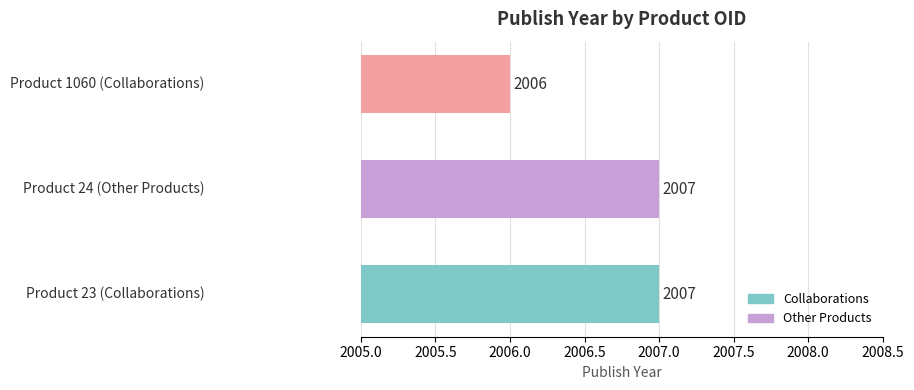

Reading top to bottom, transcribe all the data shown in this chart.

2006	2007	2007